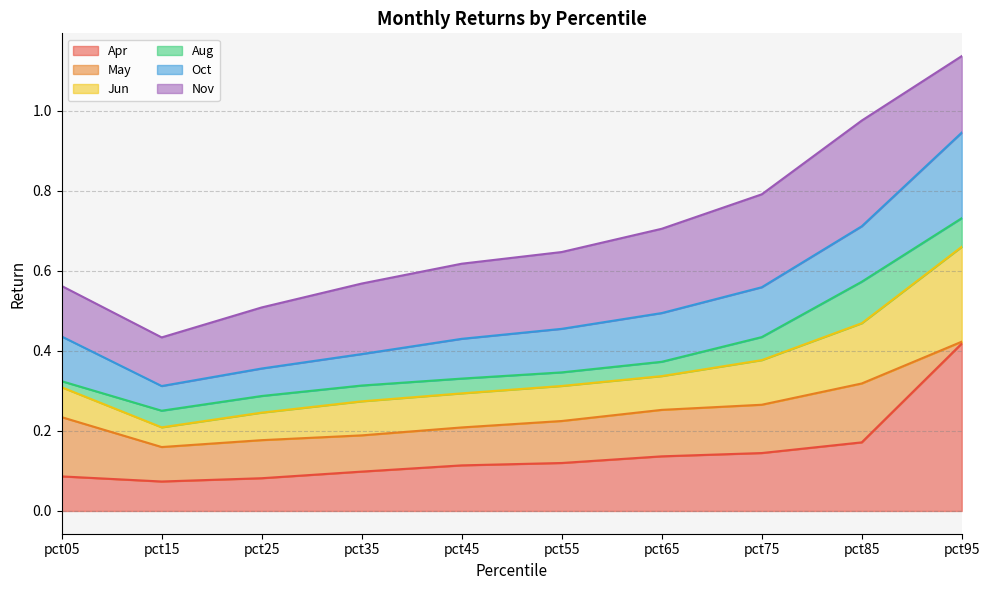

True or false: Apr and Jun intersect in this chart.

False